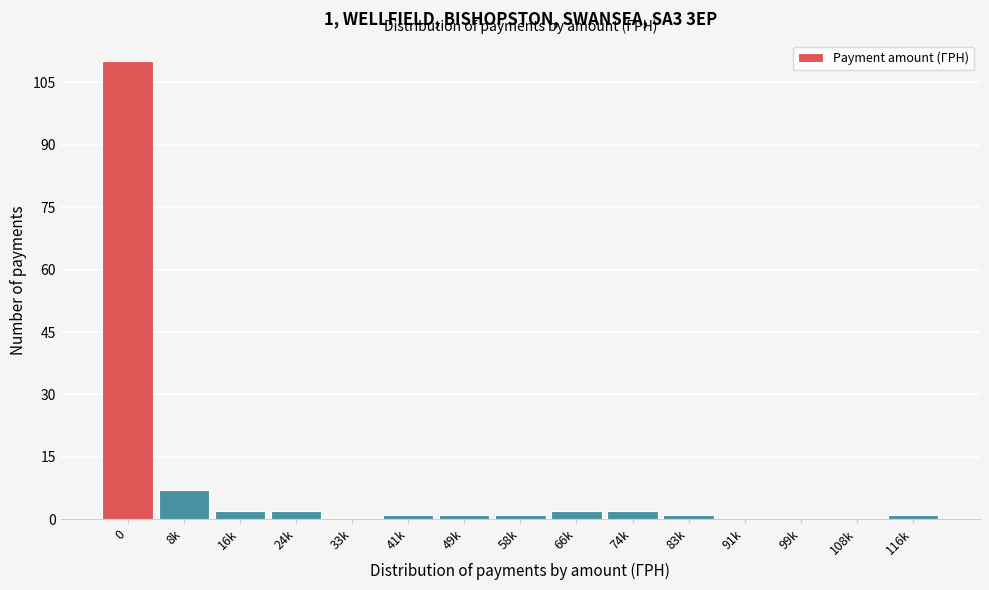

Reading left to right, list all the values displayed in this chart.

0=110	8k=7	16k=2	24k=2	33k=0	41k=1	49k=1	58k=1	66k=2	74k=2	83k=1	91k=0	99k=0	108k=0	116k=1